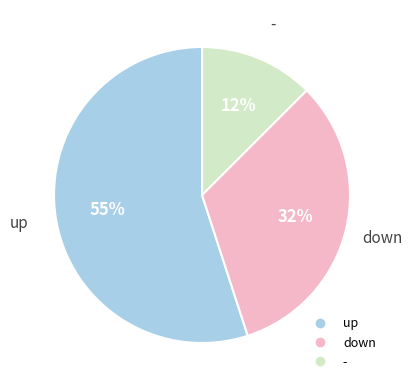

What is the smallest slice in the pie chart?

-